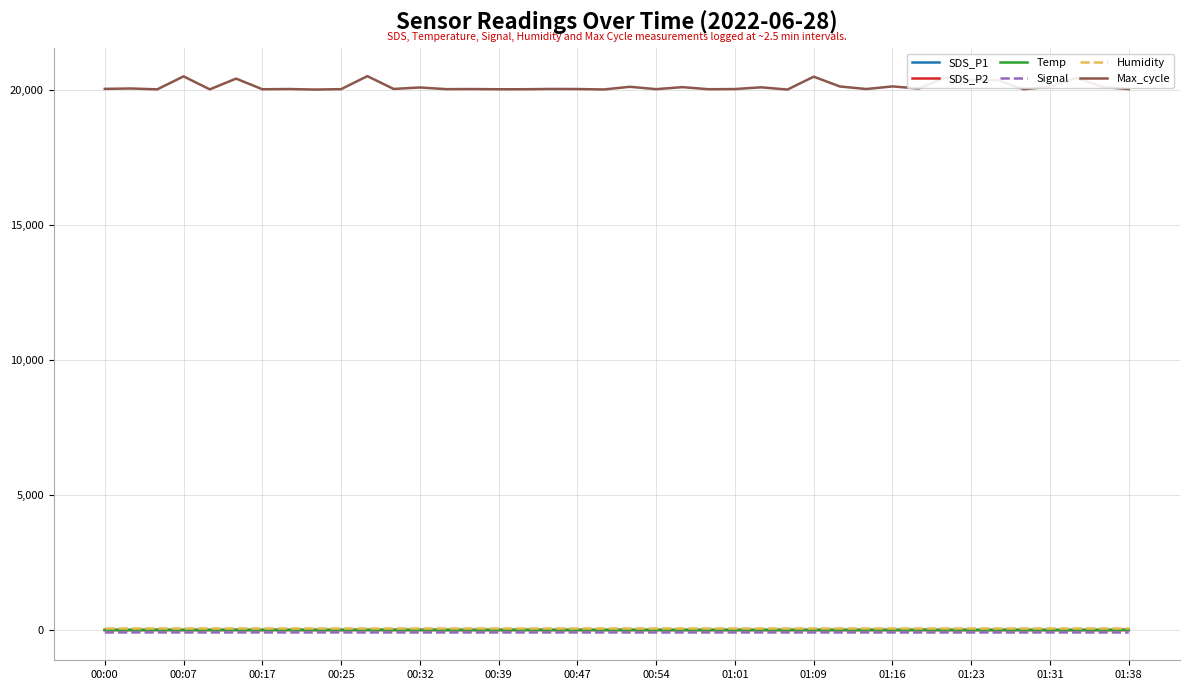

True or false: SDS_P1 and Max_cycle cross at least once.

False